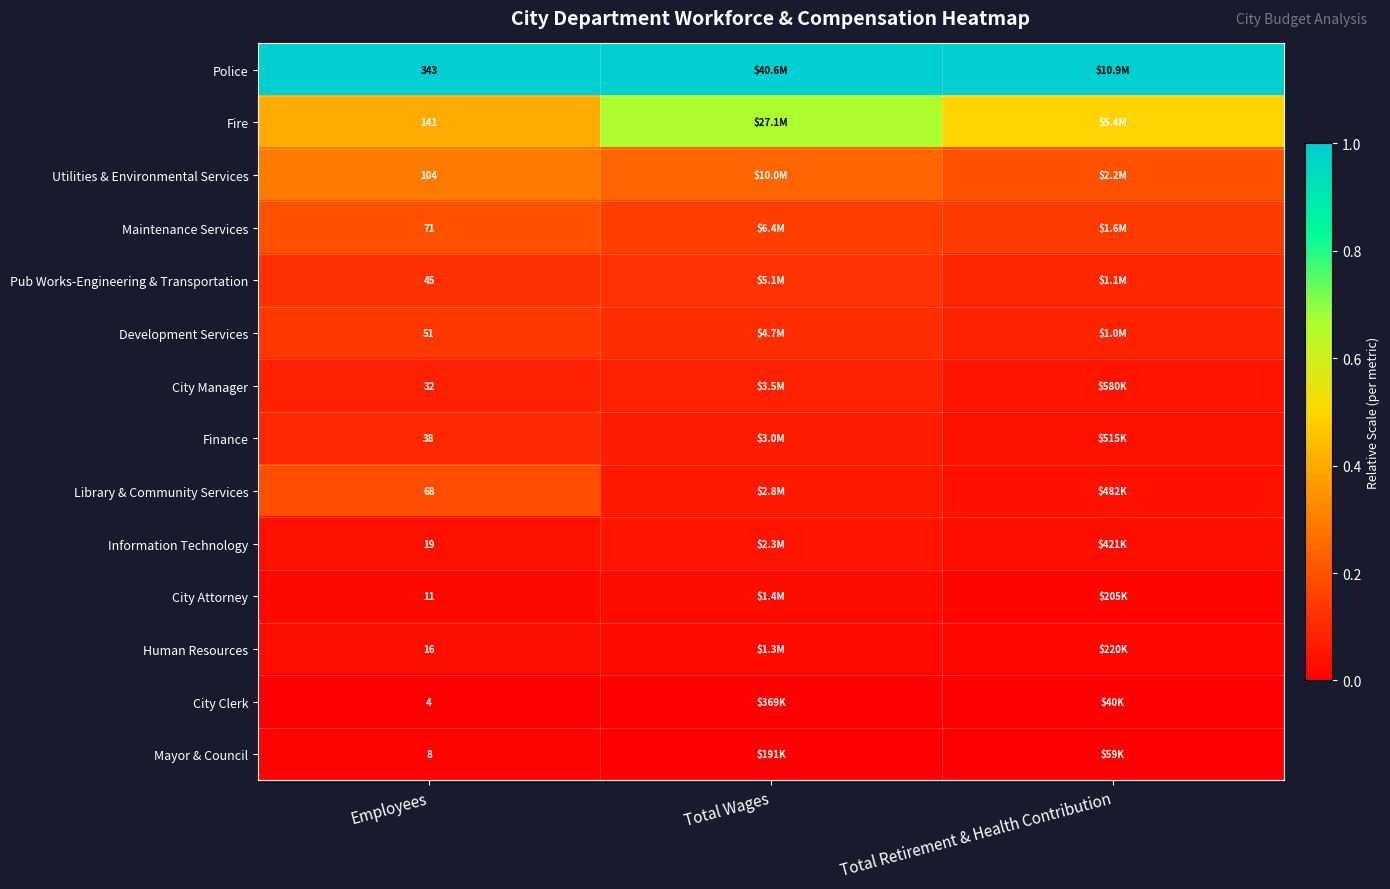

At Employees, list the series in order from smallest to largest.

City Clerk, Mayor & Council, City Attorney, Human Resources, Information Technology, City Manager, Finance, Pub Works-Engineering & Transportation, Development Services, Library & Community Services, Maintenance Services, Utilities & Environmental Services, Fire, Police